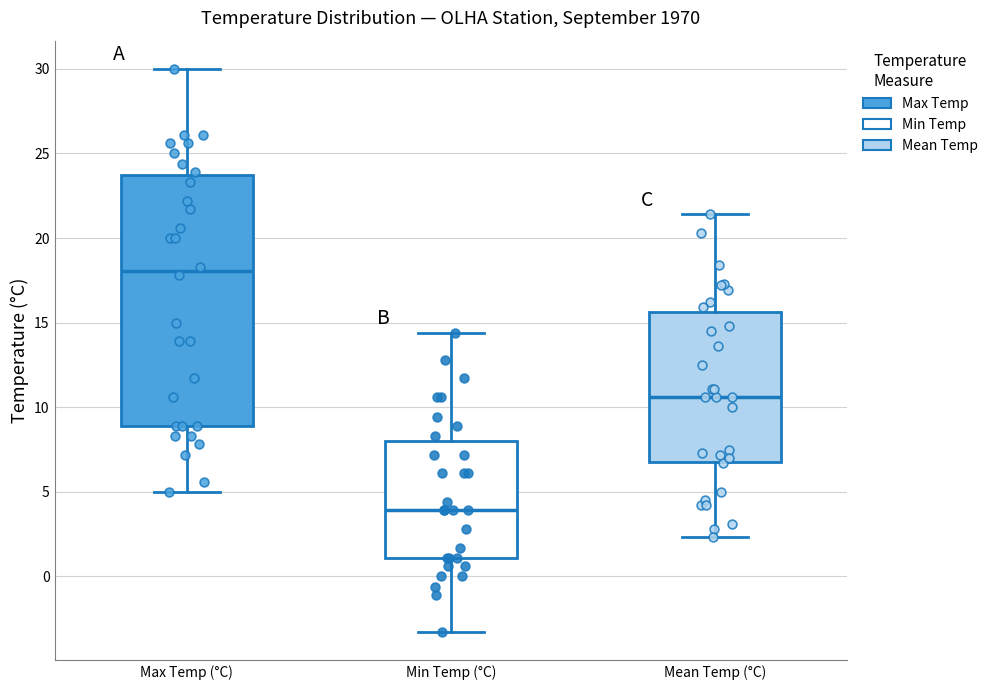

Which box's median line is the highest?

Max Temp (°C)